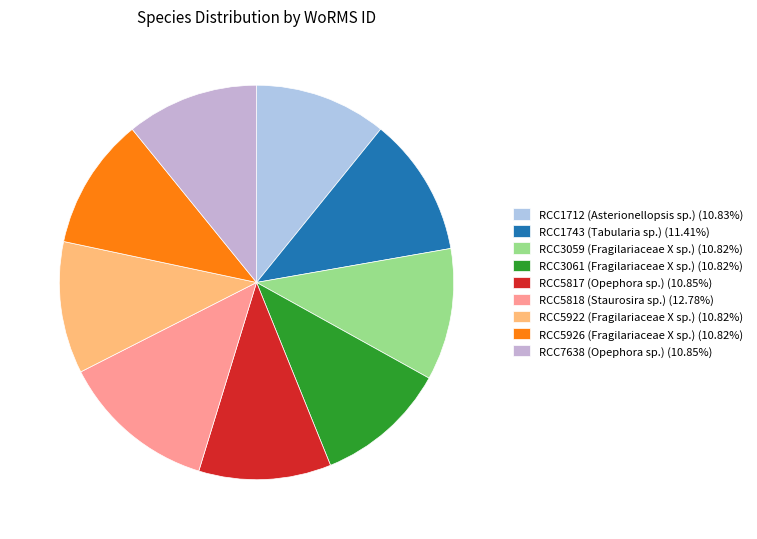

Between RCC3061 (Fragilariaceae X sp.) and RCC5922 (Fragilariaceae X sp.), which is larger?

RCC3061 (Fragilariaceae X sp.)